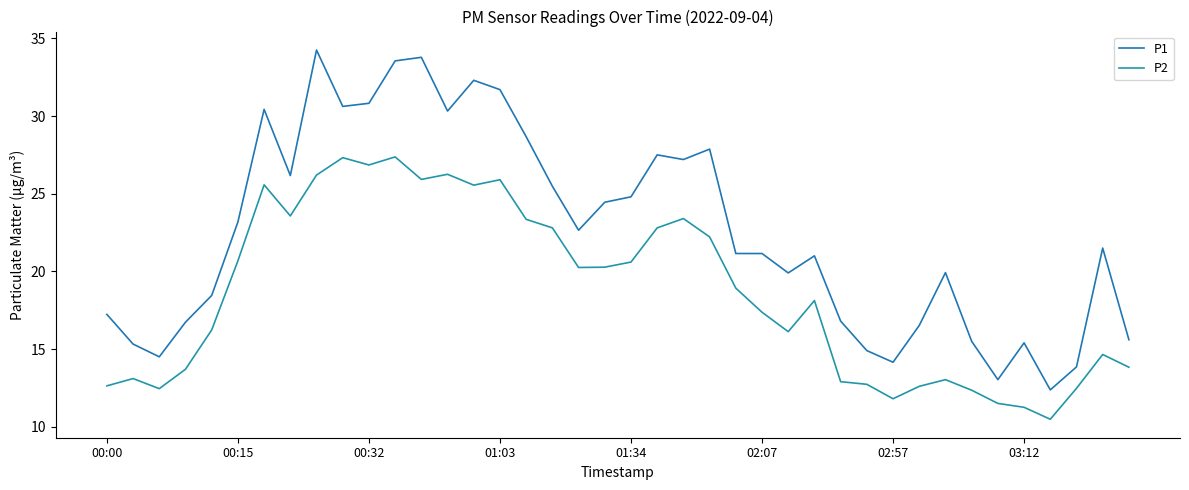

What is the highest value of the P2 series?

27.4